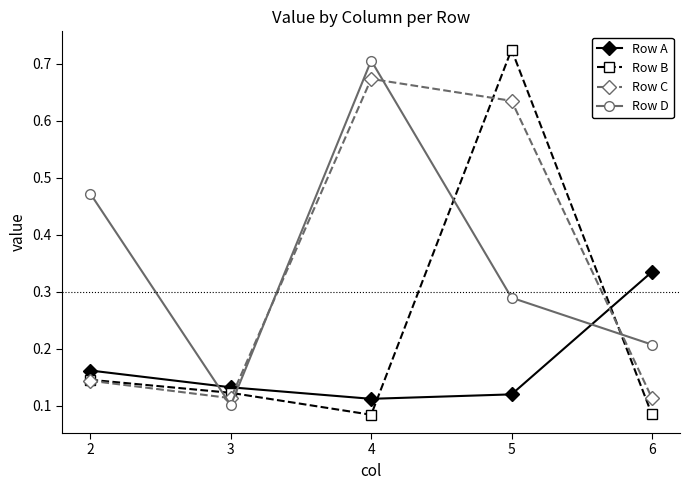

Which series ends up on top after the final intersection of Row B and Row D?

Row D